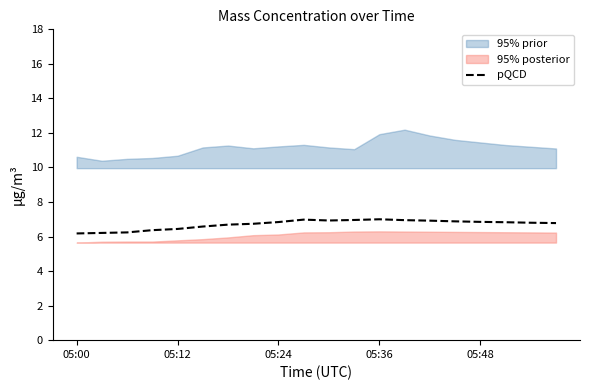

Is it true that the value at 10 is 11.8?

False